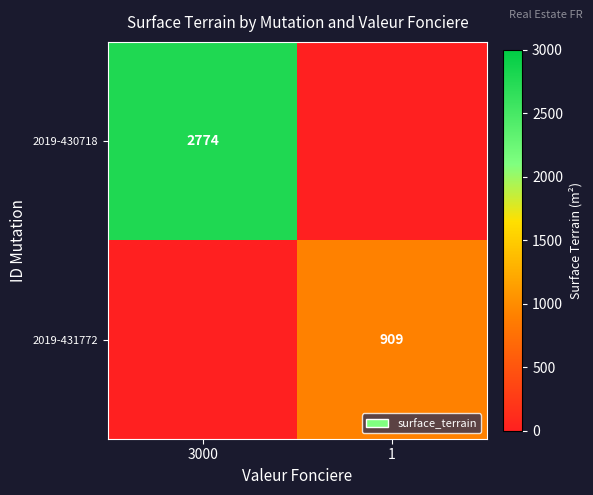

How many categories are shown in the chart?

2